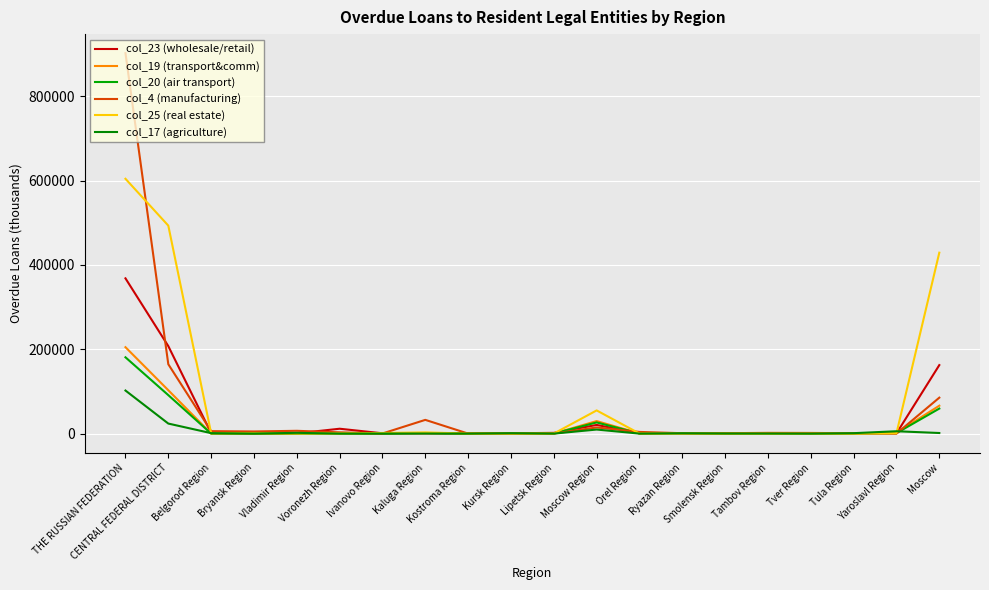

At how many categories does at least one series exceed 463918?

2